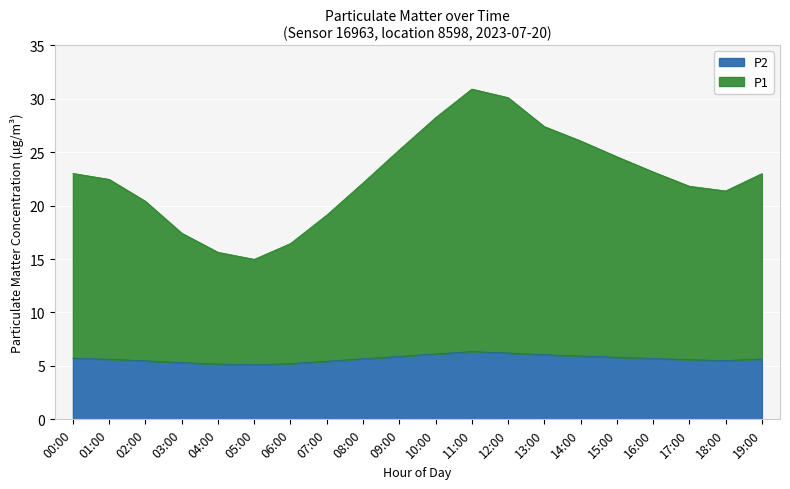

How many values in the P1 series are below 22?

8